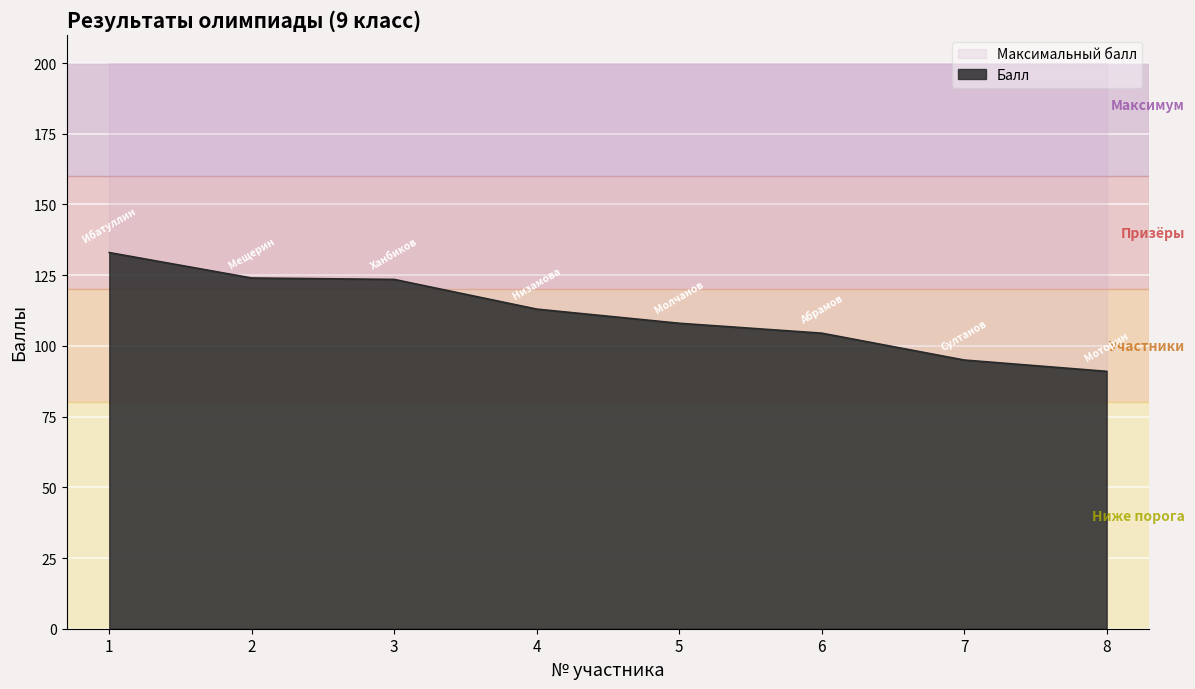

Is it true that the value at 1 is 87.6?

False